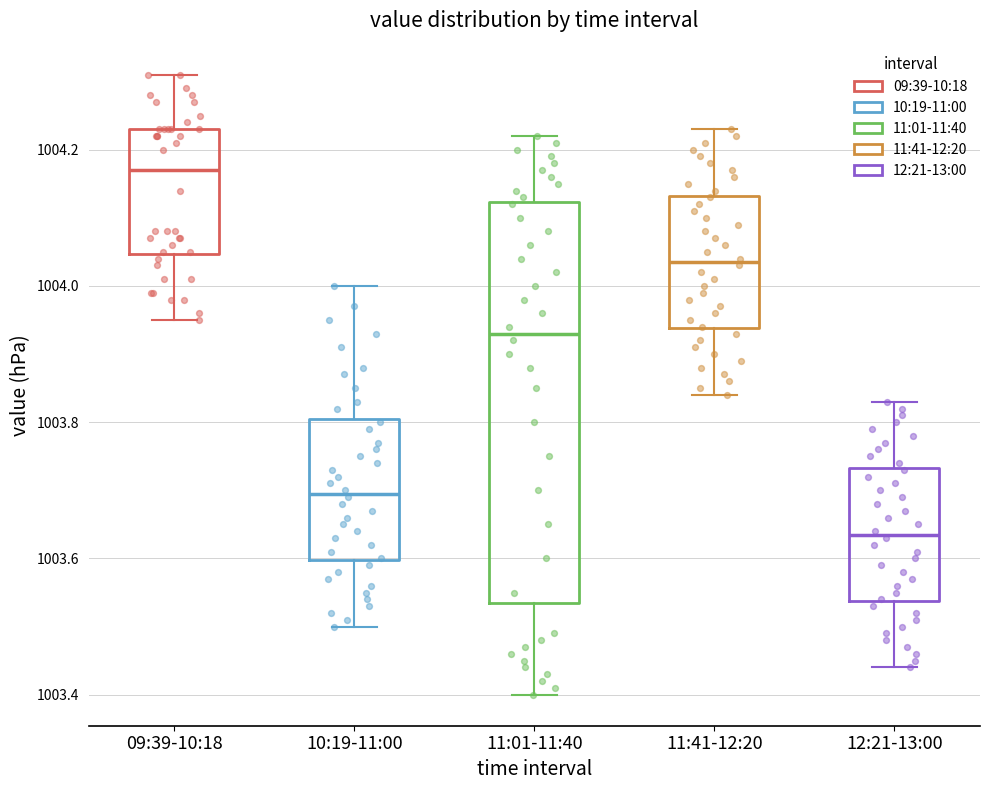

Reading left to right, transcribe this box plot: for each box, give where its median line is, the range the box spans, and where its two whiskers end, as read against the y-axis. The values are not printed on the chart, so give them approximately, as read against the axis.

09:39-10:18: median 1004.18, box 1004.04 to 1004.24, whiskers 1003.96 to 1004.32
10:19-11:00: median 1003.70, box 1003.60 to 1003.80, whiskers 1003.50 to 1004.00
11:01-11:40: median 1003.94, box 1003.54 to 1004.12, whiskers 1003.40 to 1004.22
11:41-12:20: median 1004.04, box 1003.94 to 1004.14, whiskers 1003.84 to 1004.24
12:21-13:00: median 1003.64, box 1003.54 to 1003.74, whiskers 1003.44 to 1003.84